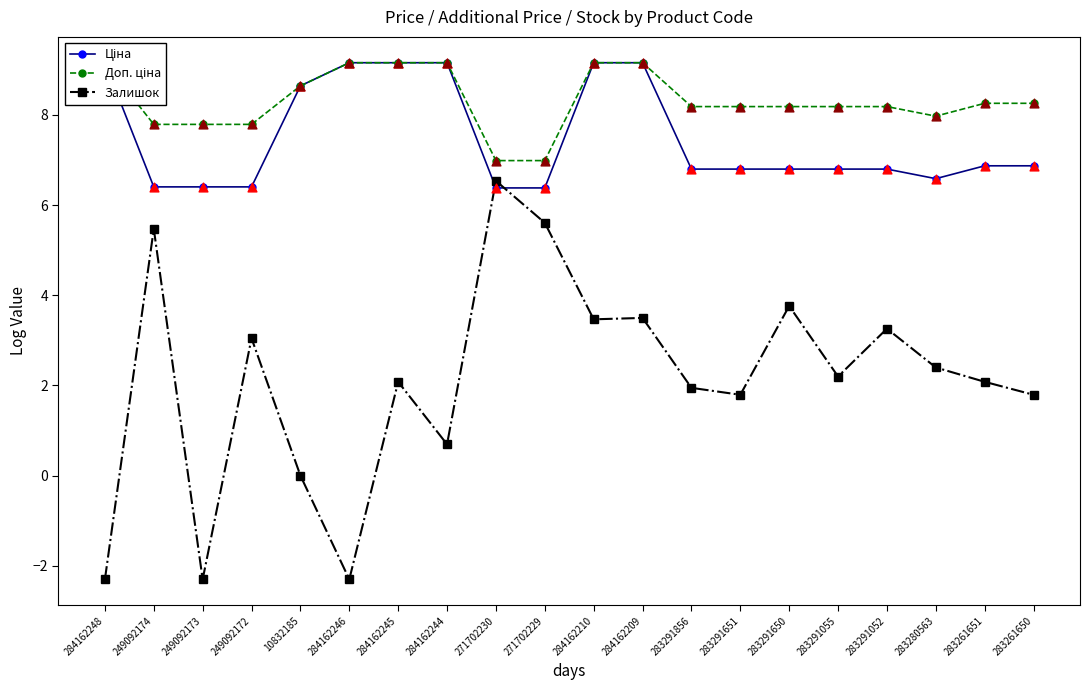

Which series has the widest spread of Y values?

Залишок